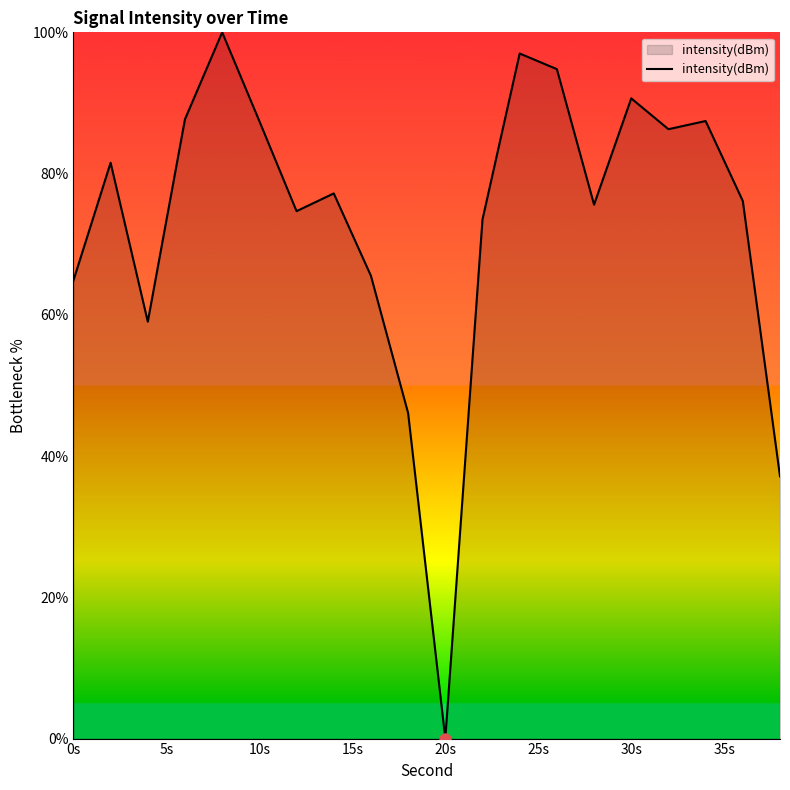

What is the difference between the maximum and minimum values?

100.0